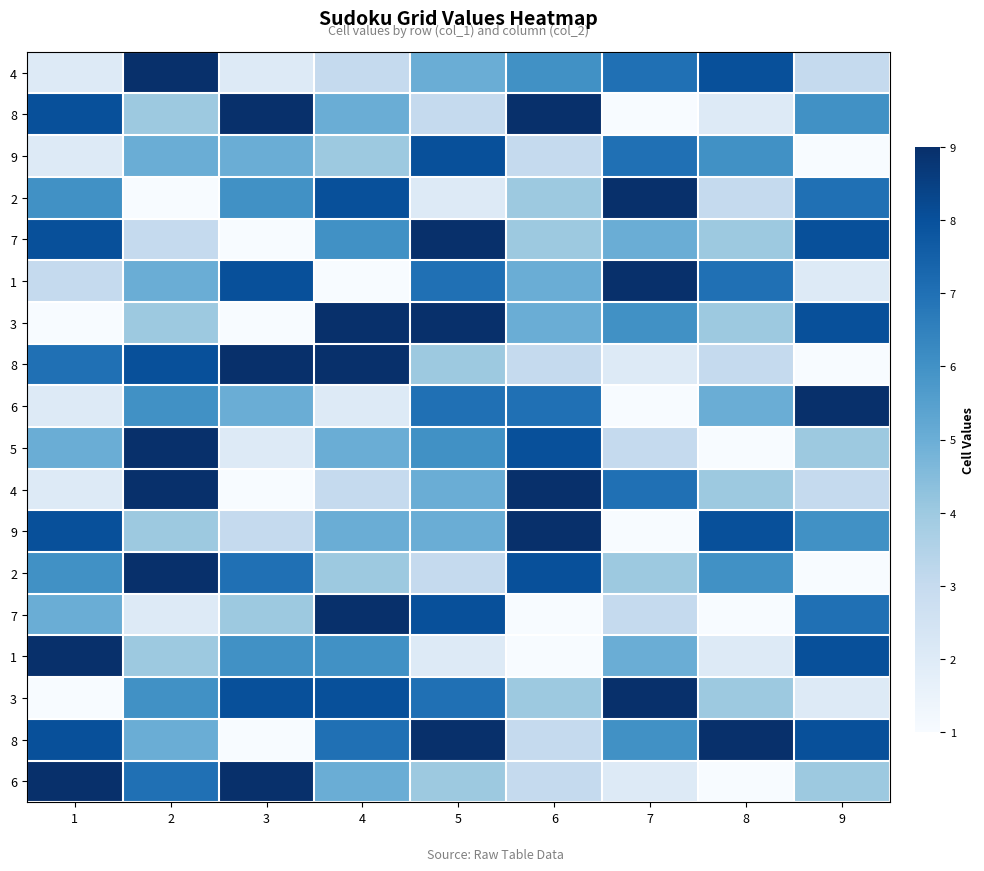

What is the maximum value shown in the chart?

9